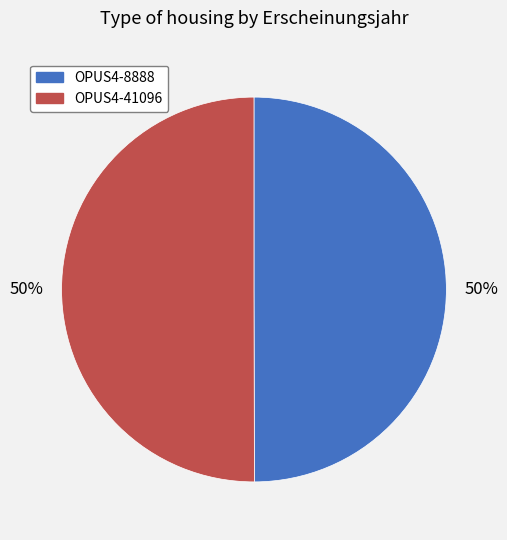

To the nearest percent, what portion does OPUS4-8888 represent?

50%